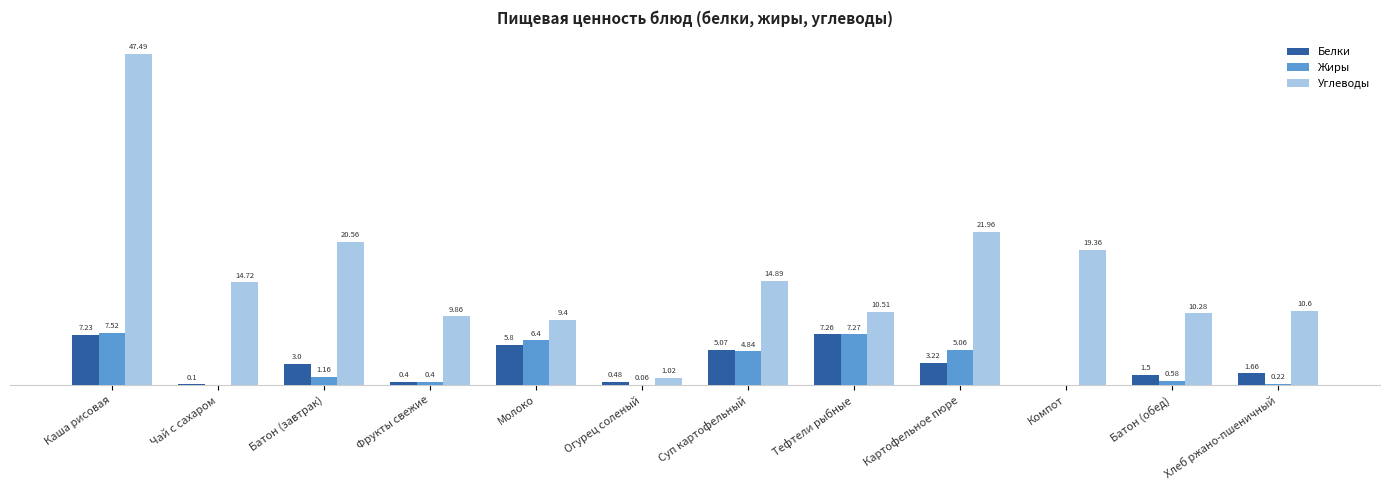

Which series has the largest total across all categories?

Углеводы